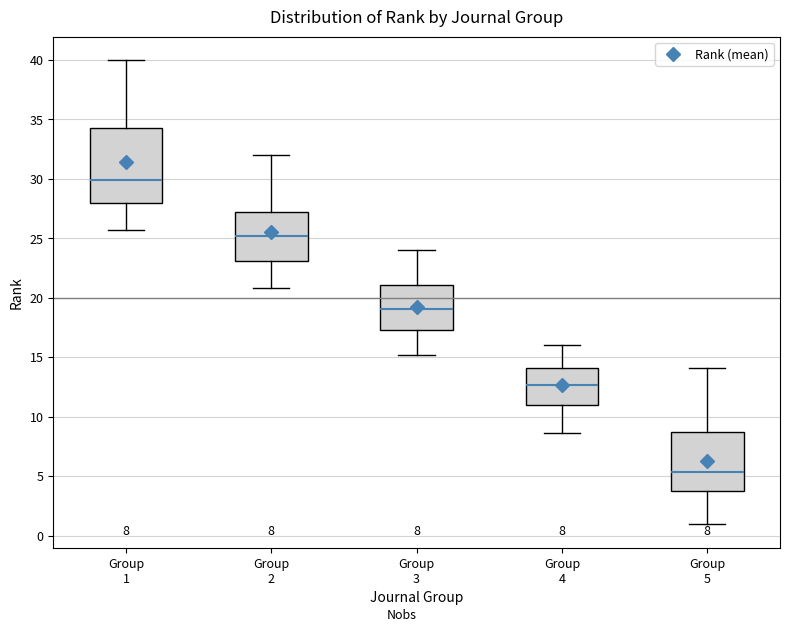

Comparing the boxes themselves (not the whiskers), which one is the tallest?

Group 1